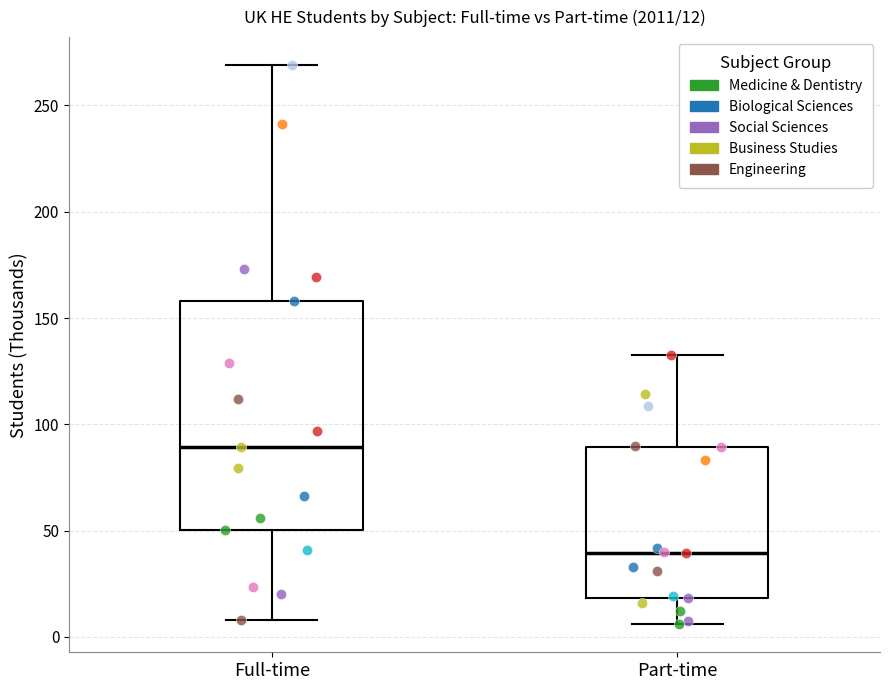

Which box is the tallest, from its lower edge to its upper edge?

Full-time